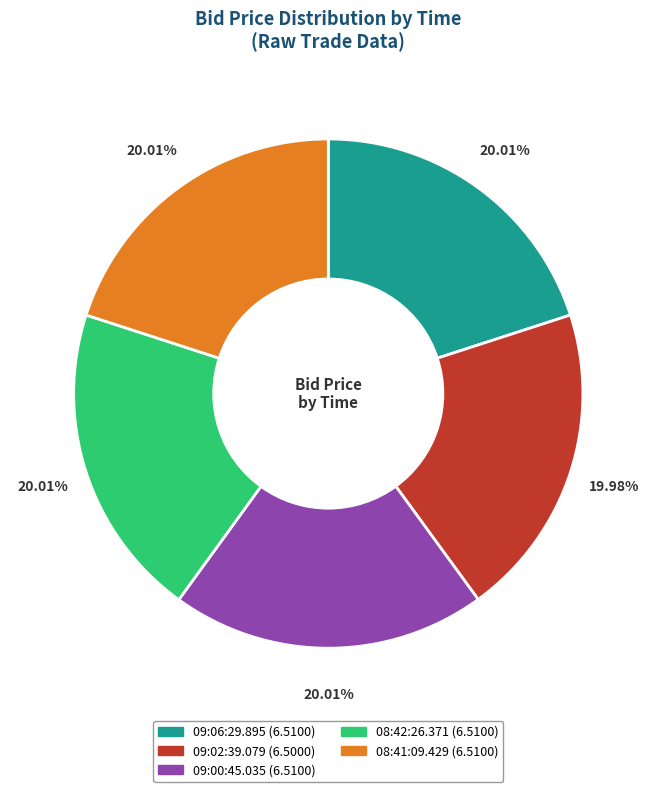

Approximately how many times larger is the value at 08:41:09.429 compared to 09:06:29.895?

1.0